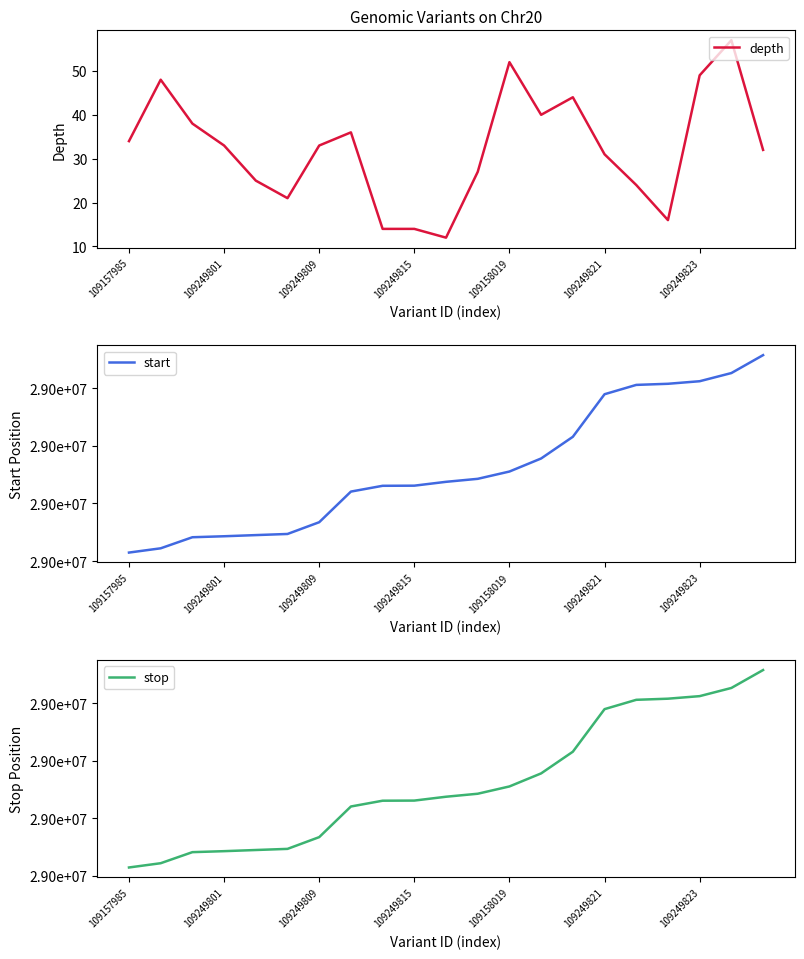

Does the chart have visible grid lines?

No